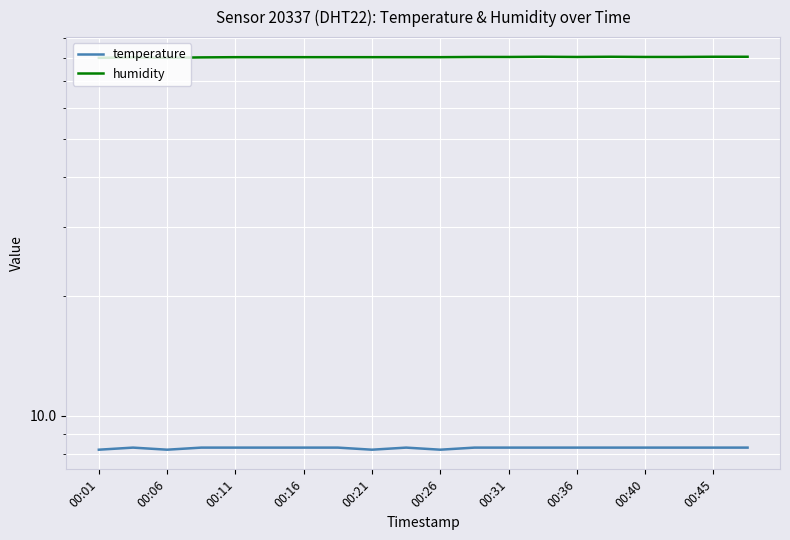

Is the value of temperature at 12 greater than the value of humidity at 00:16?

No